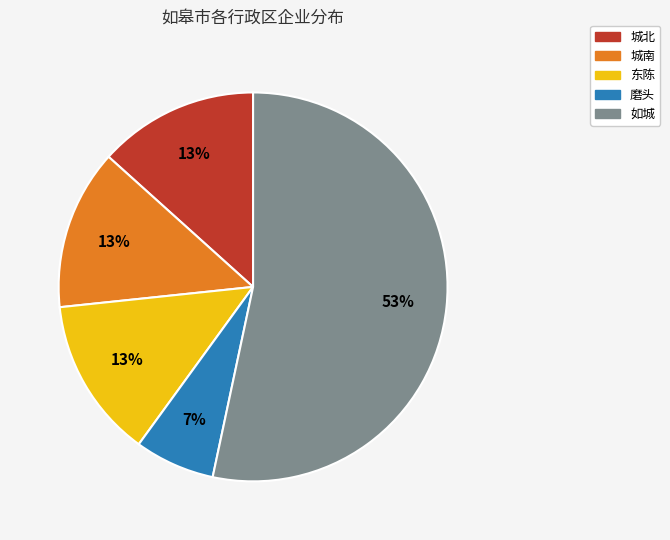

Is the sum of 如城 and 城北 greater than half?

Yes